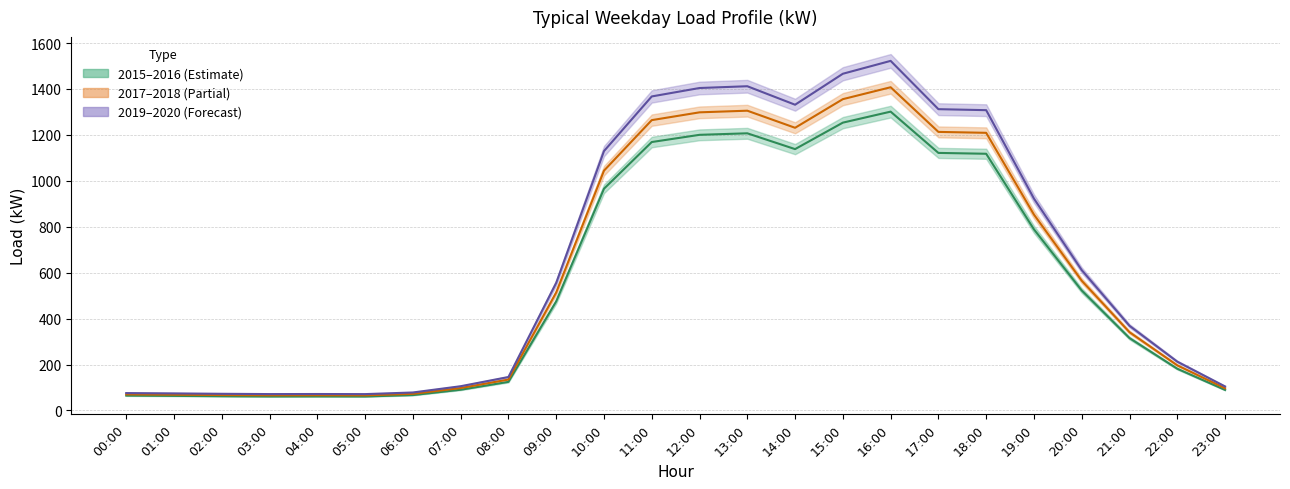

The value of 2015–2016 mean at 04:00 is 61.2. True or false?

True